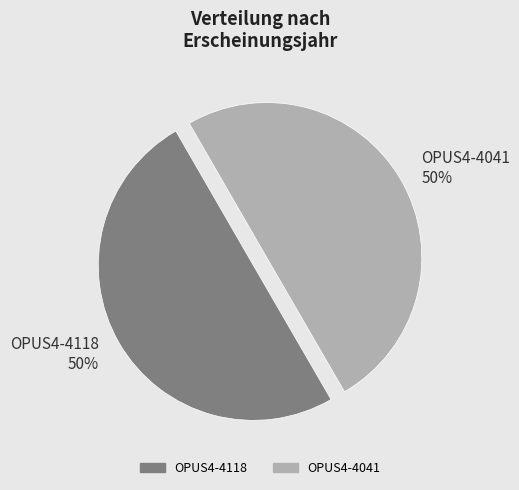

To the nearest percent, what is the combined percentage of OPUS4-4041 and OPUS4-4118?

100%